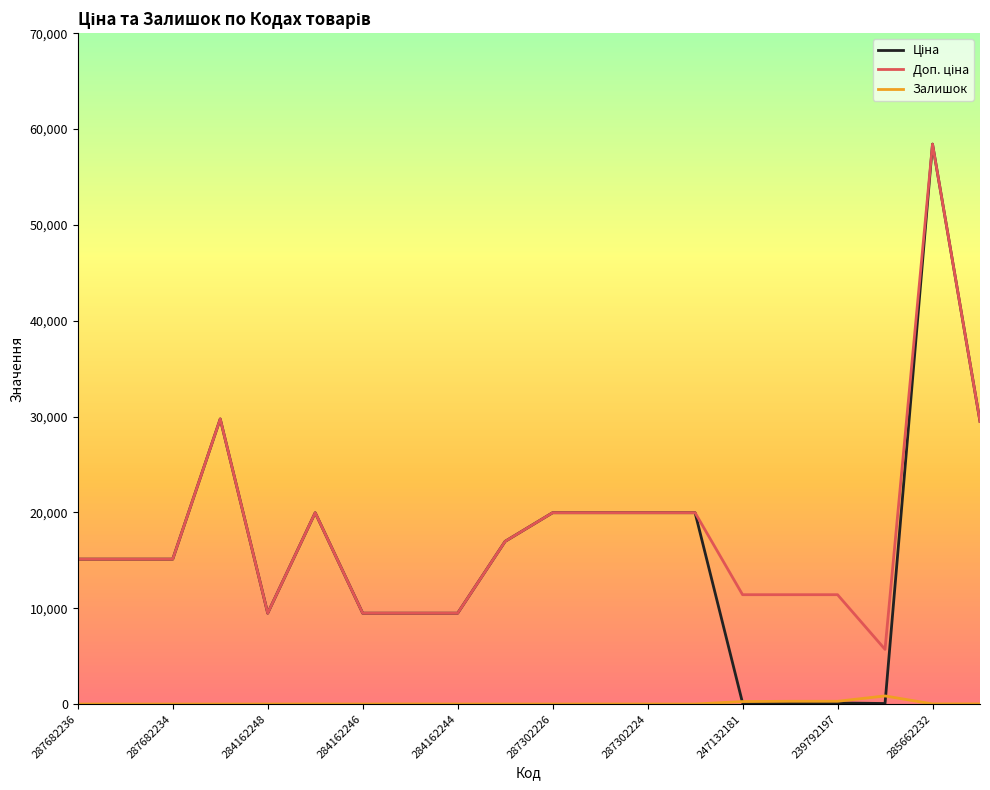

What is the greatest value displayed?

58426.5